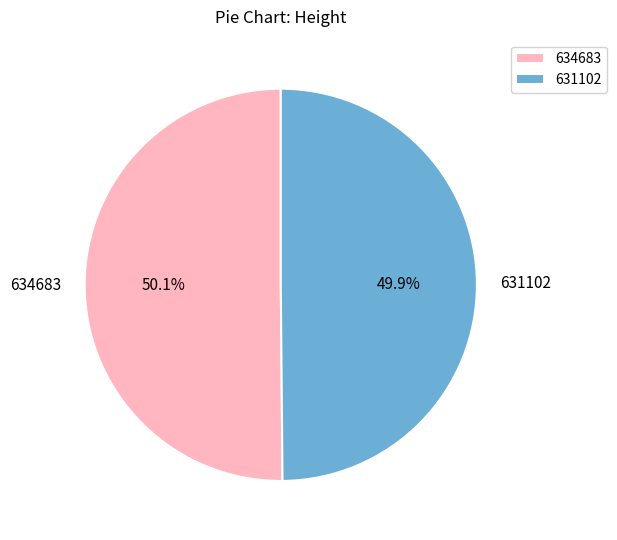

Does any single category account for the majority?

Yes